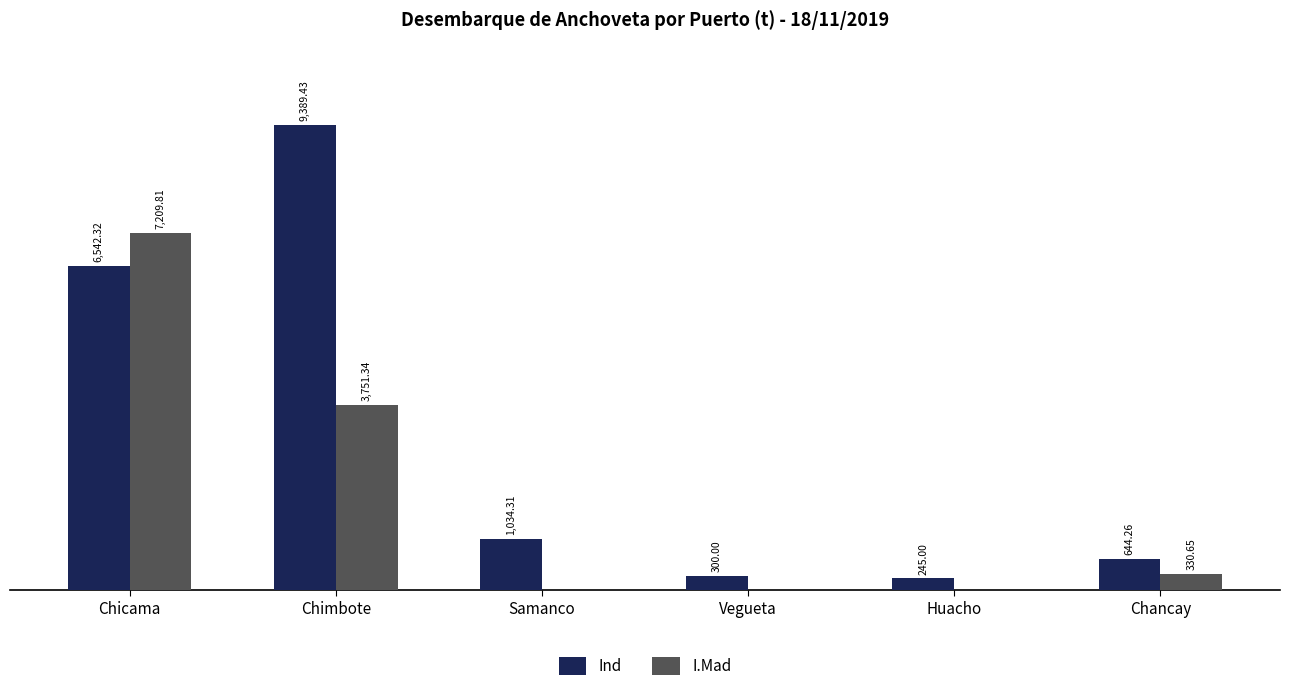

Which series changed the most between Vegueta and Chancay?

Ind